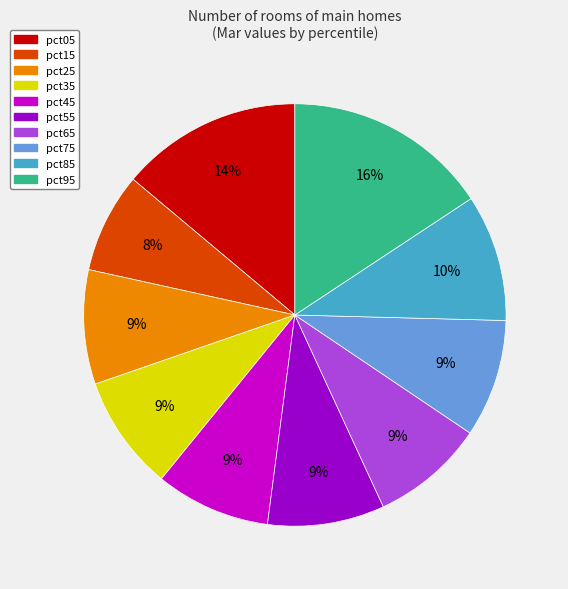

Which category has the smallest portion of the pie?

pct15